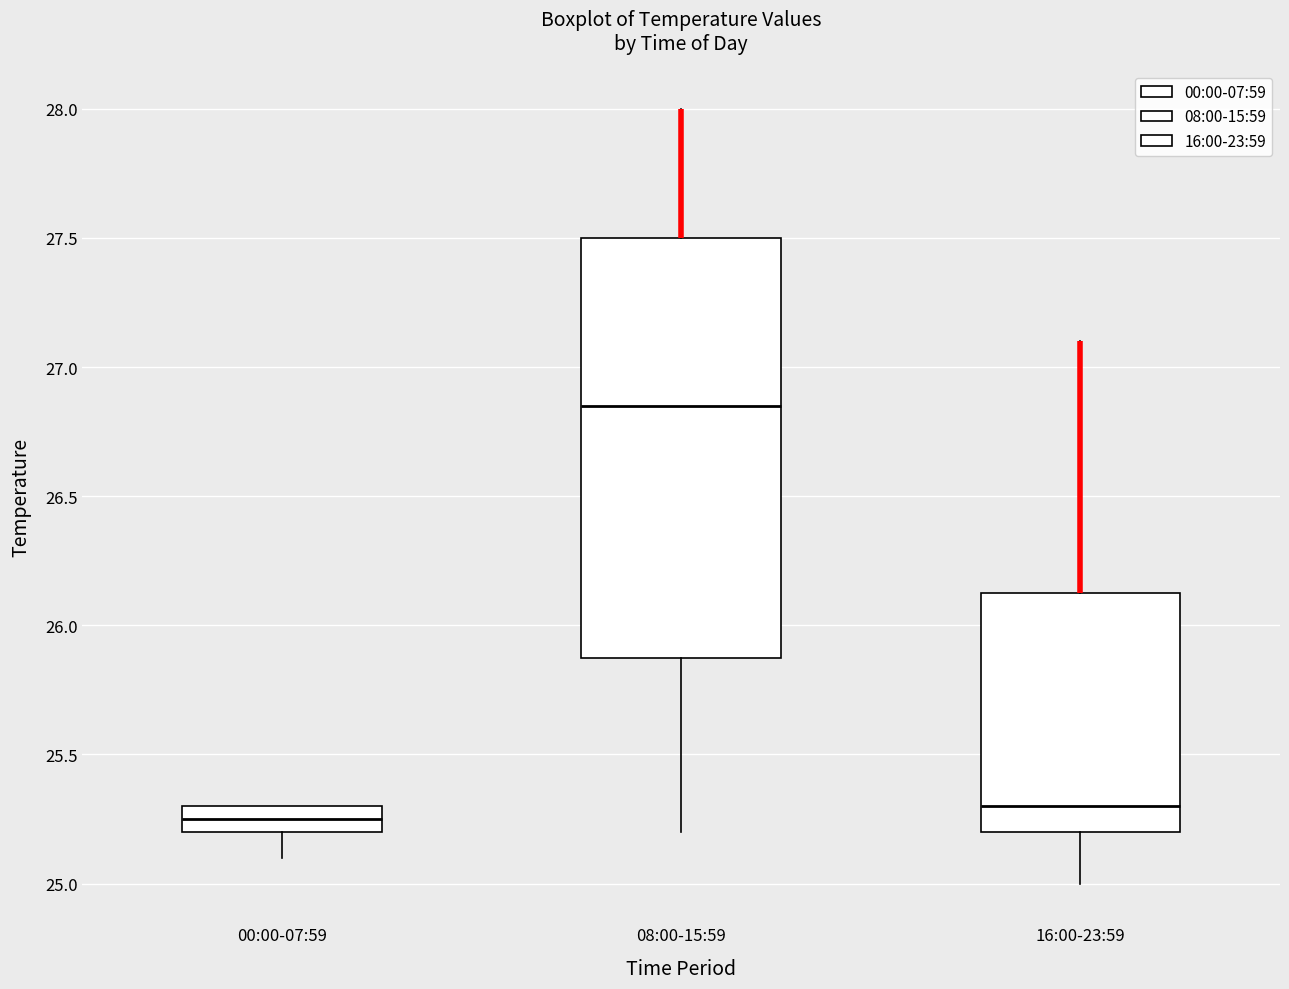

Where is the lower edge of the box for 00:00-07:59 on the y-axis? The values are not printed on the chart, so give them approximately, as read against the axis.

25.20